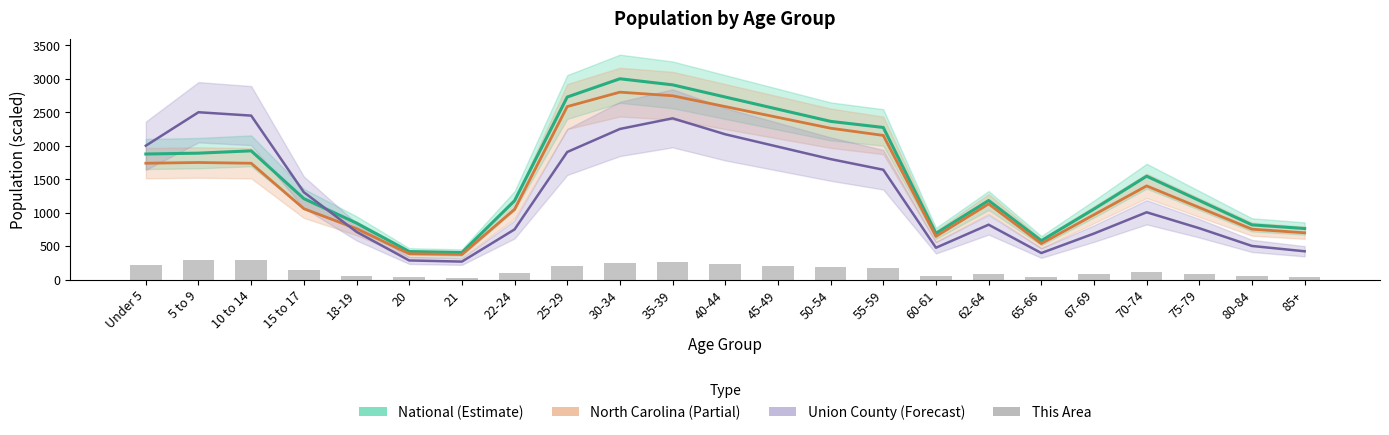

Where is the data nearest to the value 161?

15 to 17